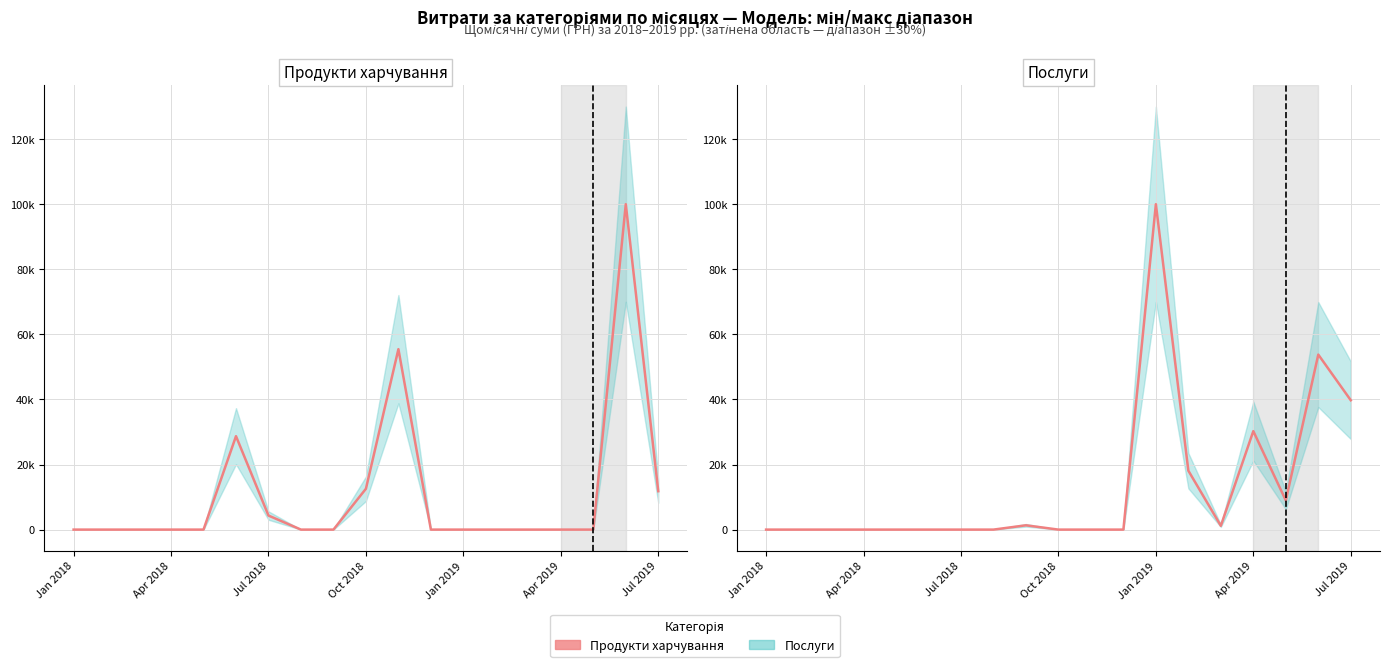

Which series has the largest range (max minus min)?

Продукти харчування